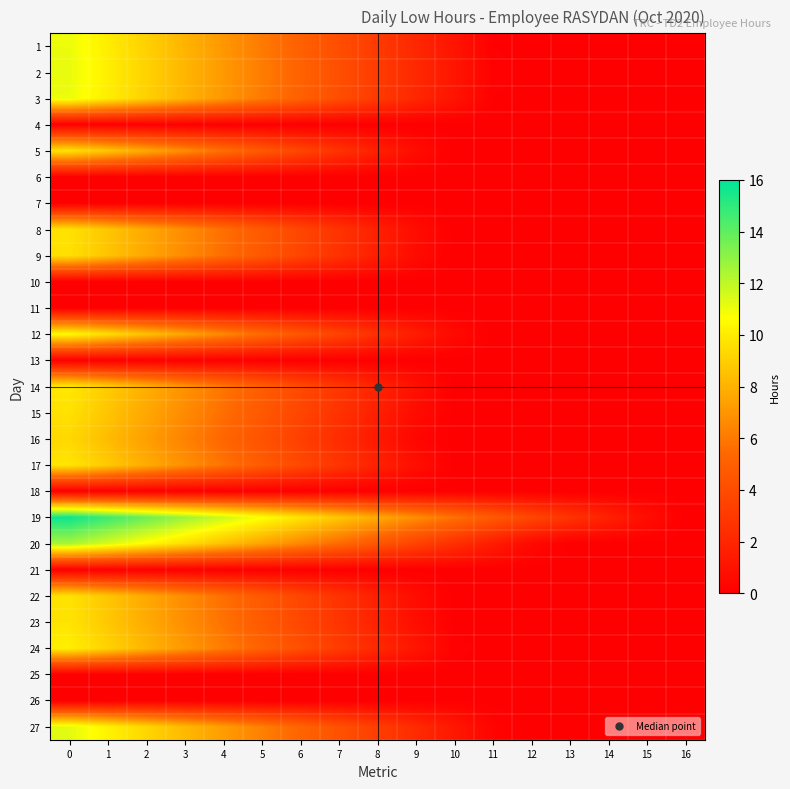

Which series has the widest spread of values?

19